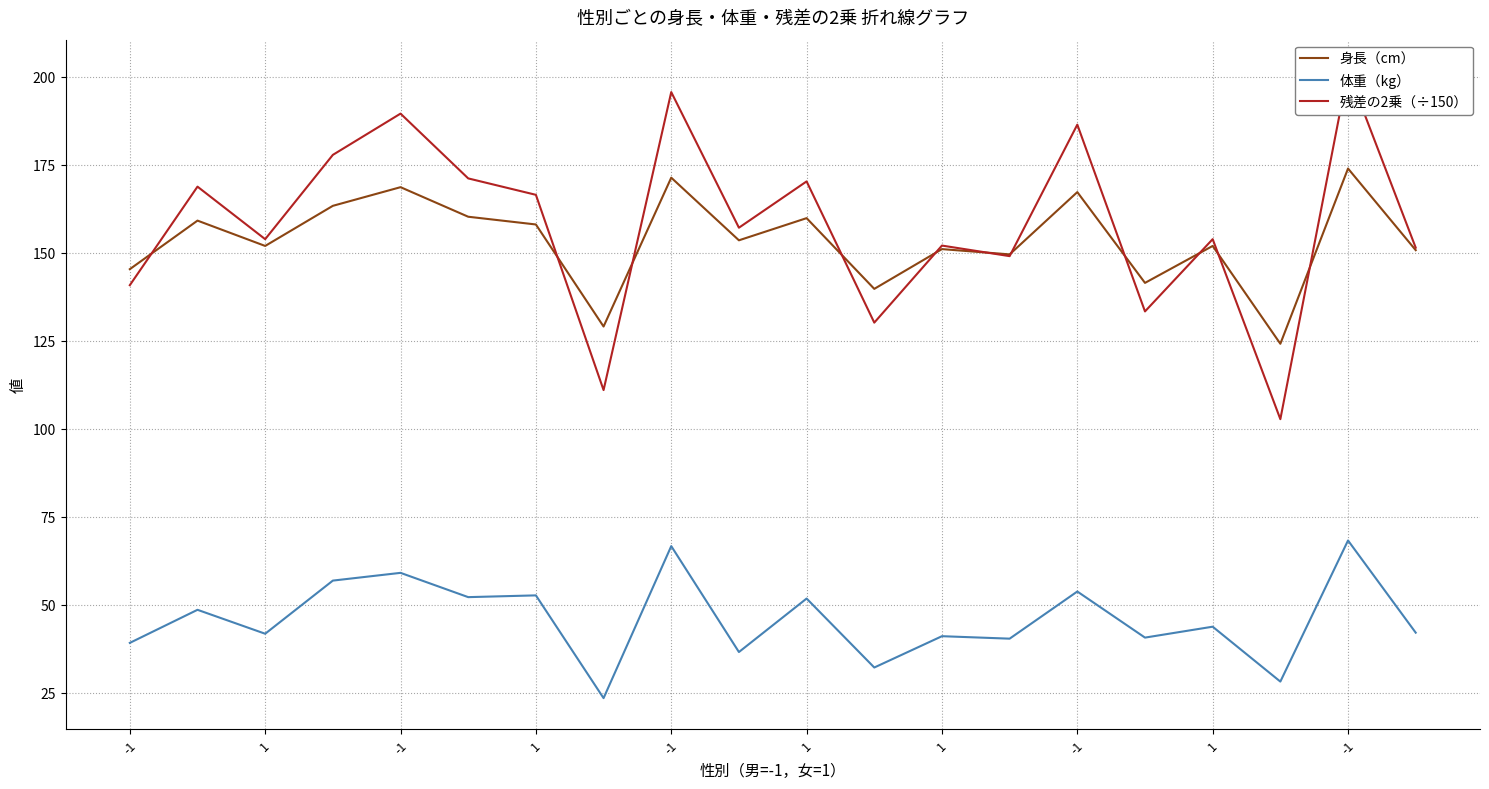

What is the difference between the second highest and second lowest values in the 体重（kg） series?

38.5